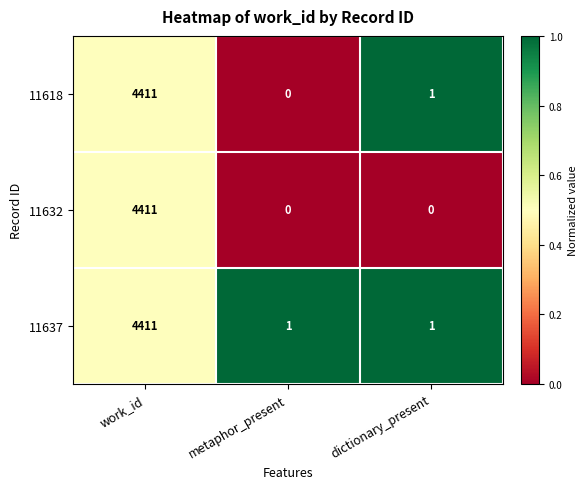

What is the average value of the 11632 series?

1470